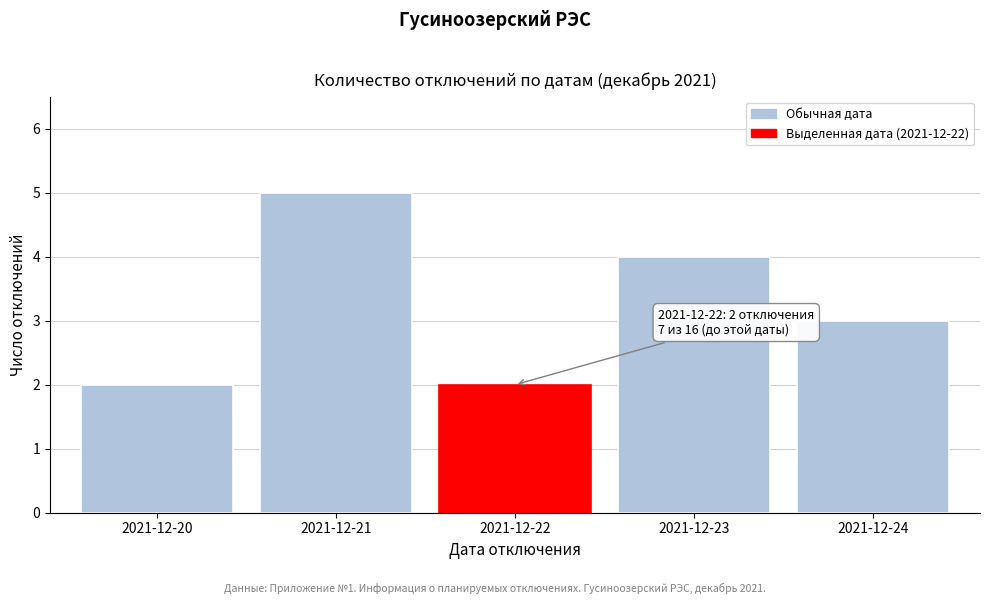

Reading left to right, list all the values displayed in this chart.

2021-12-20=2	2021-12-21=5	2021-12-22=2	2021-12-23=4	2021-12-24=3